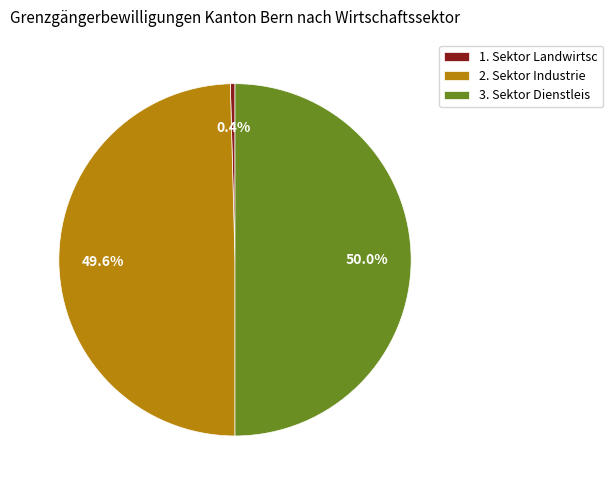

What percentage is NOT represented by 3. Sektor Dienstleis?

50.0%